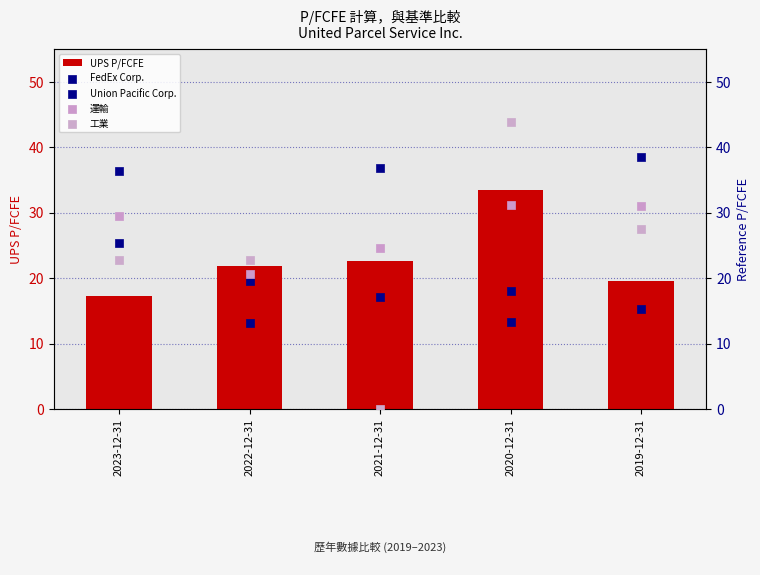

Which series reaches the minimum Y coordinate?

工業